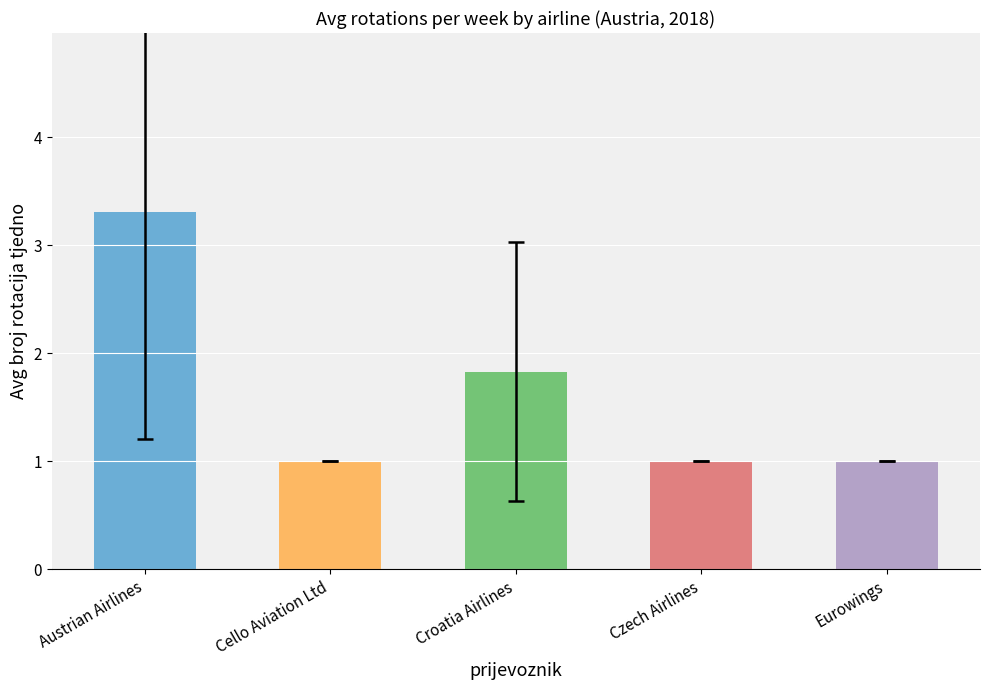

What is the label of the 1st bar from the right?

Eurowings